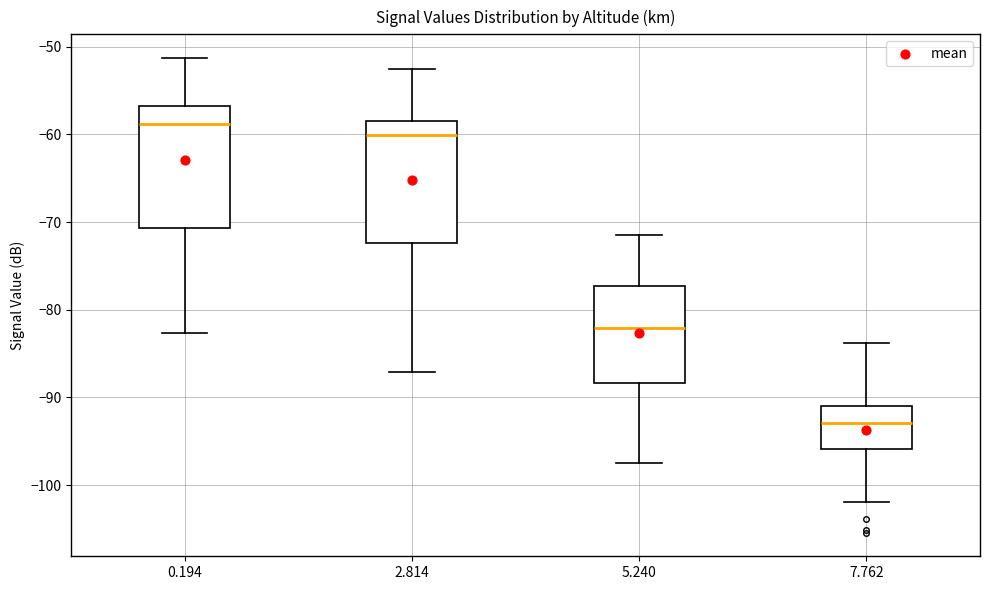

Reading left to right, transcribe this box plot: for each box, give where its median line is, the range the box spans, and where its two whiskers end, as read against the y-axis. The values are not printed on the chart, so give them approximately, as read against the axis.

0.194: median -59, box -71 to -57, whiskers -83 to -51
2.814: median -60, box -72 to -58, whiskers -87 to -52
5.240: median -82, box -88 to -77, whiskers -97 to -71
7.762: median -93, box -96 to -91, whiskers -102 to -84